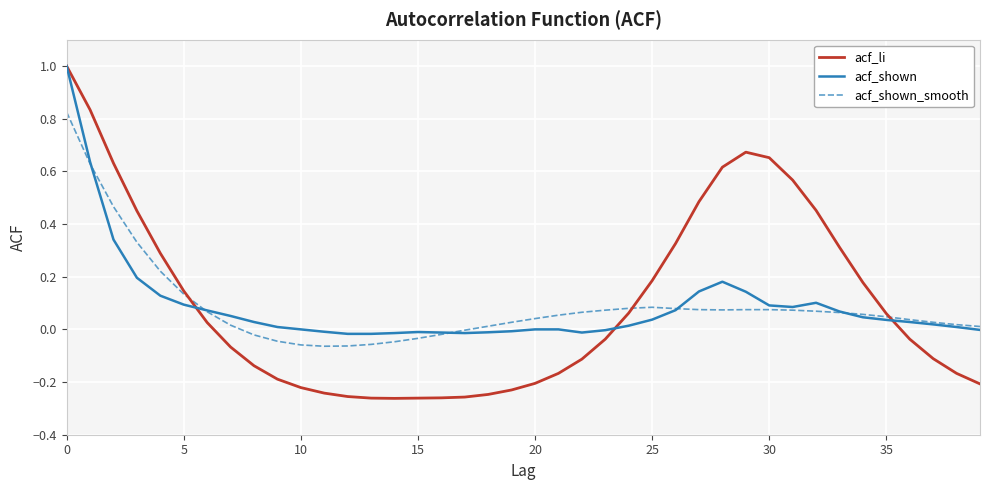

Count the number of categories in the chart.

40